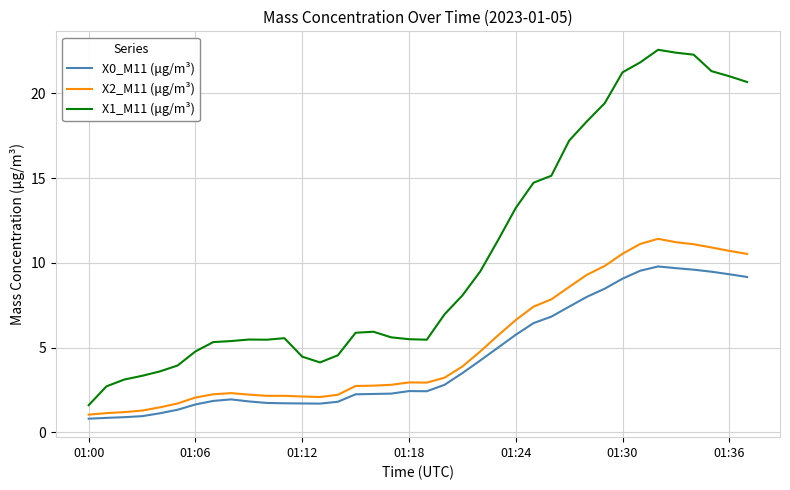

How many lines are shown in the chart?

3